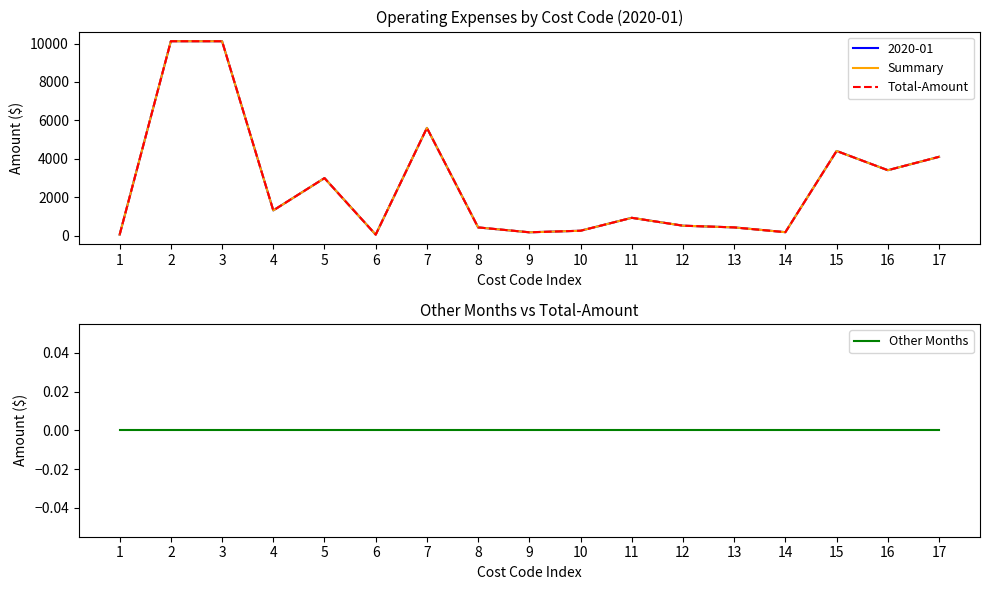

Does the chart have visible grid lines?

No